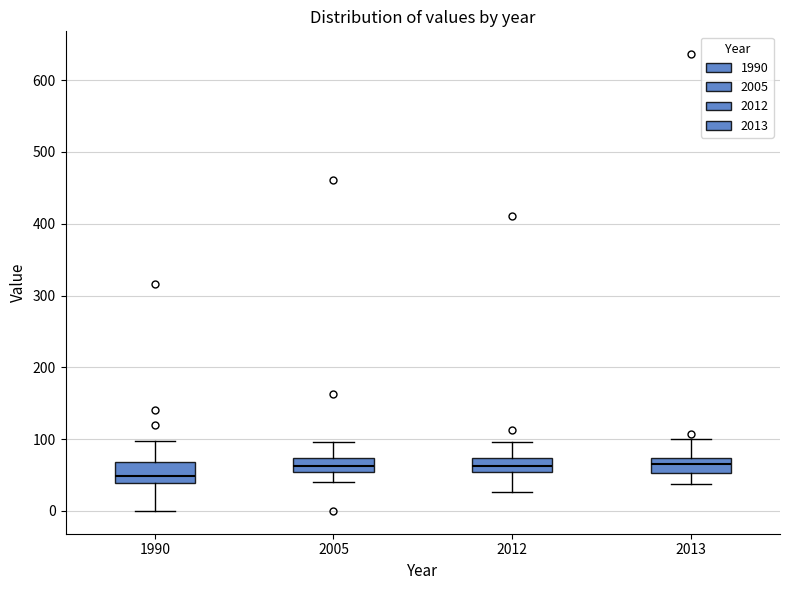

Reading left to right, read every box against the y-axis: the position of its median line, the range the box covers, and the ends of its whiskers. The values are not printed on the chart, so give them approximately, as read against the axis.

1990: median 50, box 40 to 70, whiskers 0 to 100
2005: median 60, box 50 to 70, whiskers 40 to 100
2012: median 60, box 50 to 70, whiskers 30 to 100
2013: median 70 (inside the box), box 50 to 70, whiskers 40 to 100